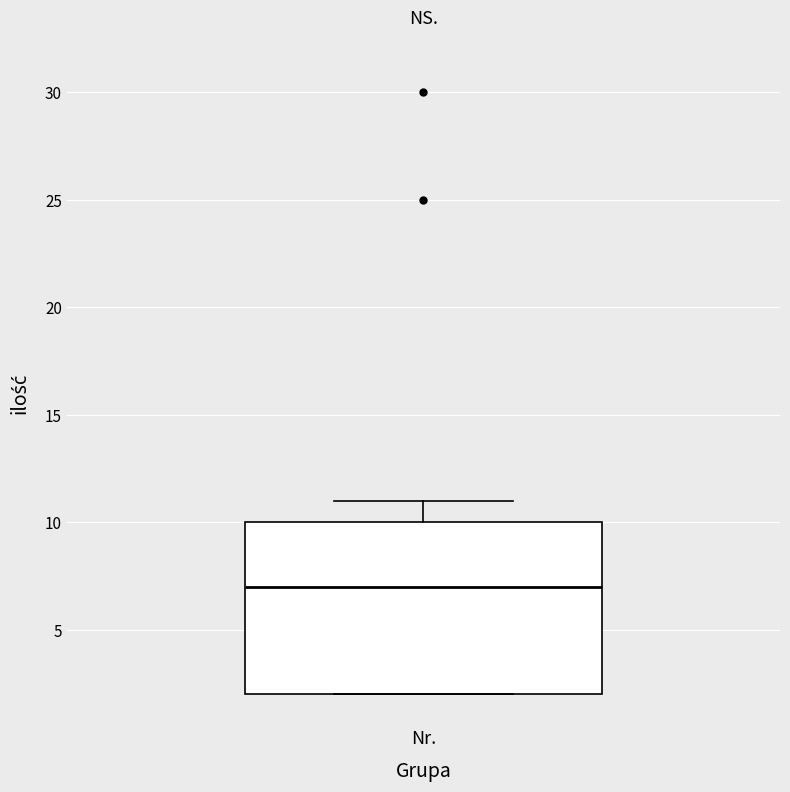

Transcribe this box plot: give where the median line is, the range the box spans, and where the two whiskers end, as read against the y-axis. The values are not printed on the chart, so give them approximately, as read against the axis.

median 7, box 2 to 10, whiskers 2 to 11